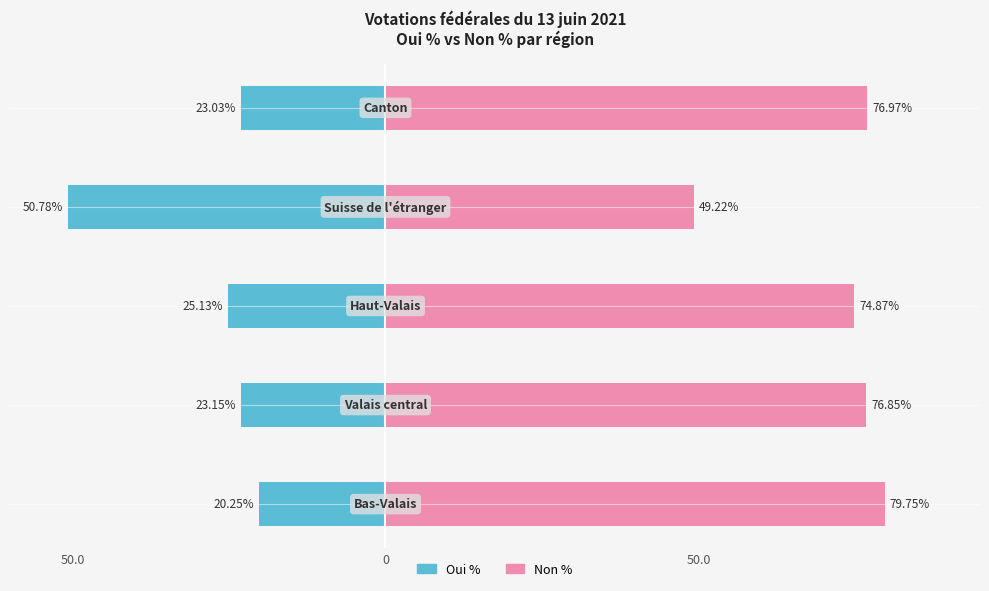

List the series in order of their peak value, highest first.

Non %, Oui %